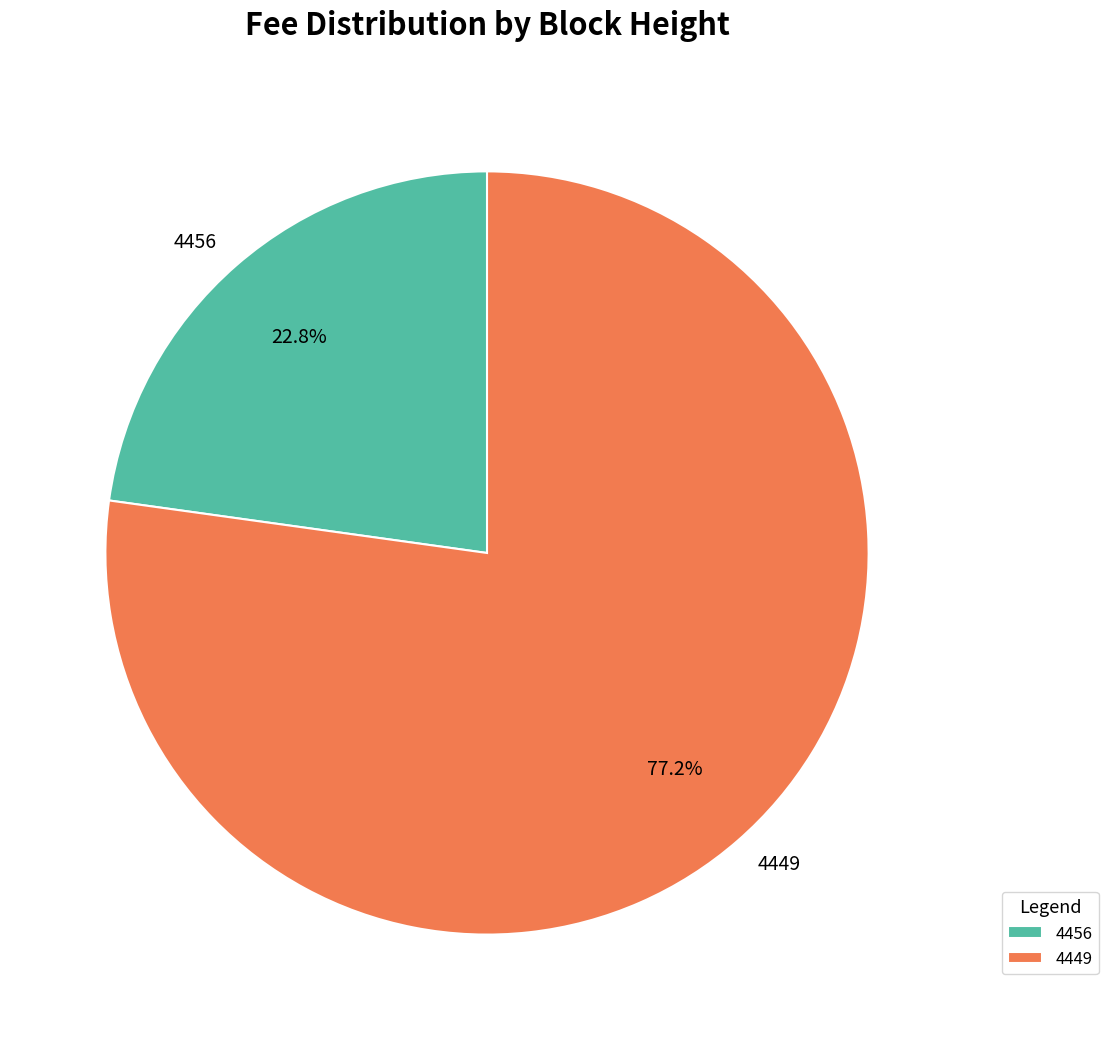

How many slices are in this pie chart?

2